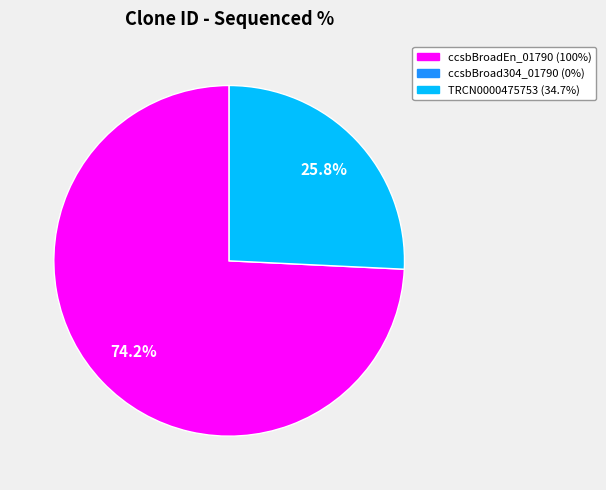

How many segments does this pie chart have?

2